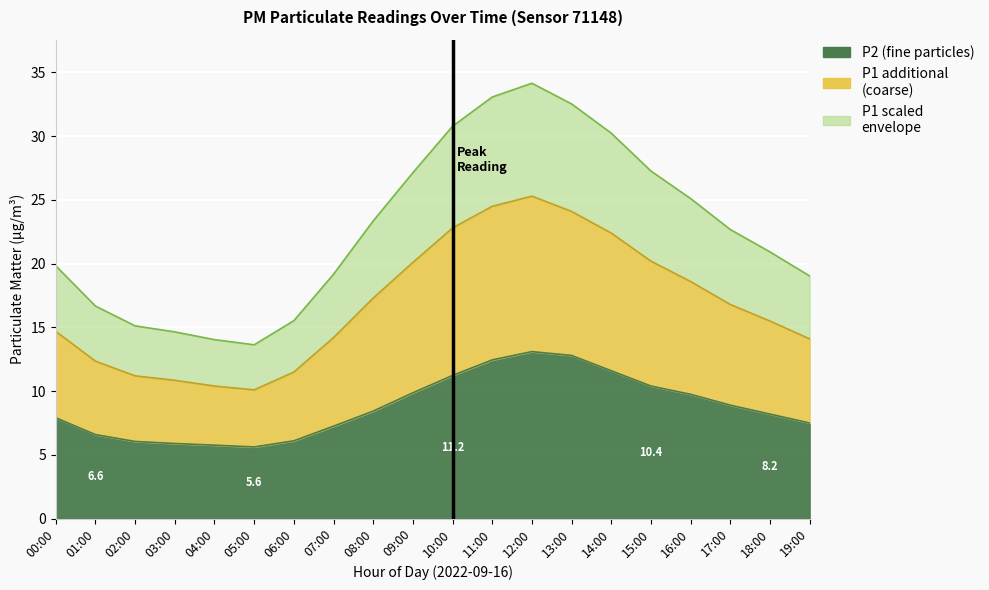

What position from the left is 07:00?

8